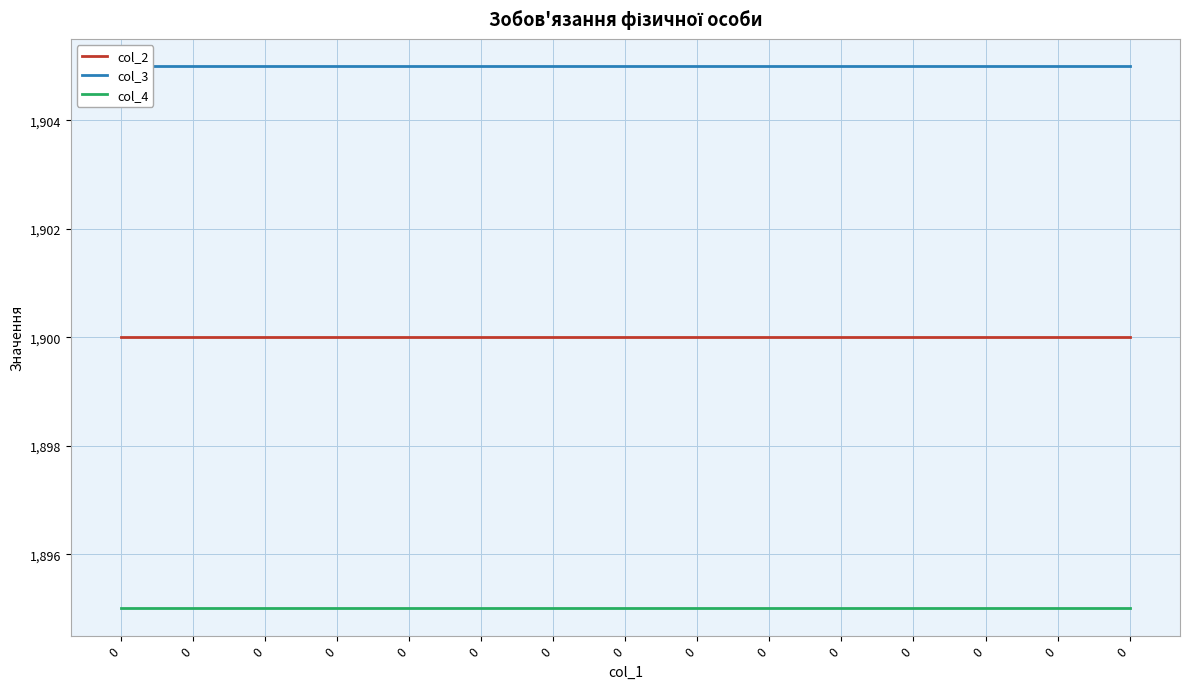

True or false: col_3 has more than 0 interior local peaks.

False